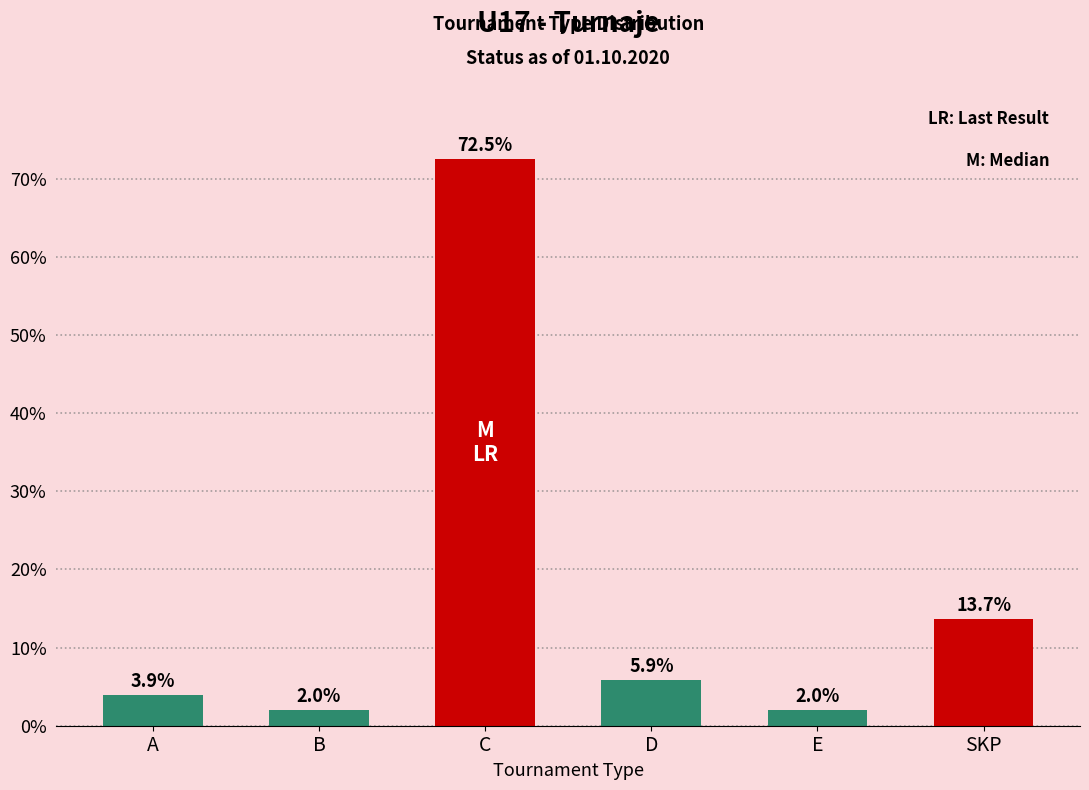

Count the number of categories in the chart.

6